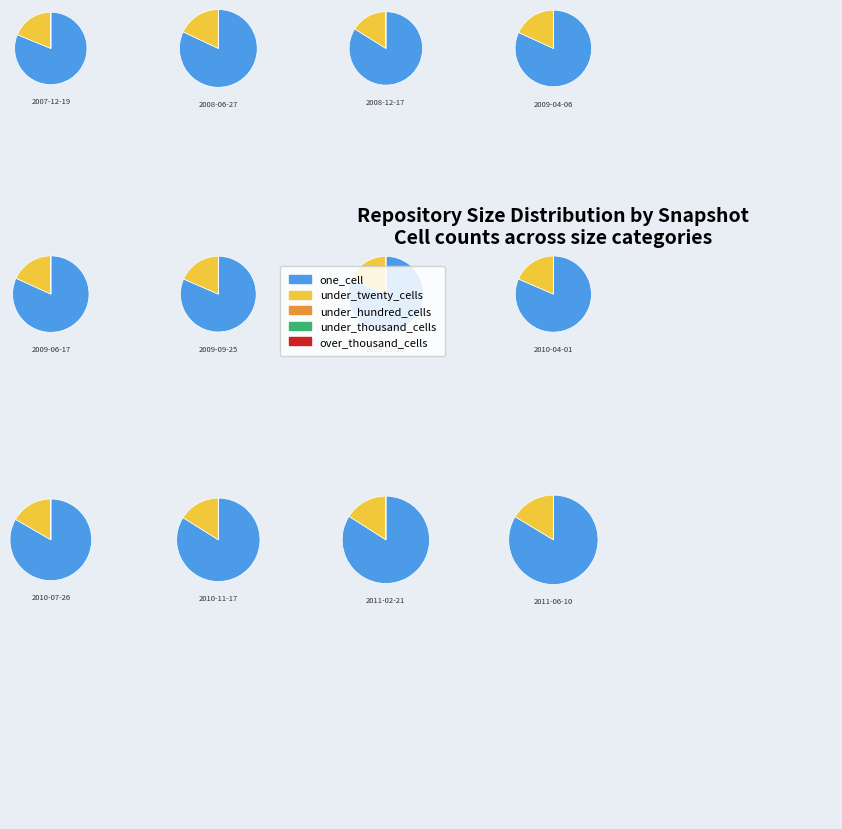

Is 2010-11-17 the majority of the pie?

No